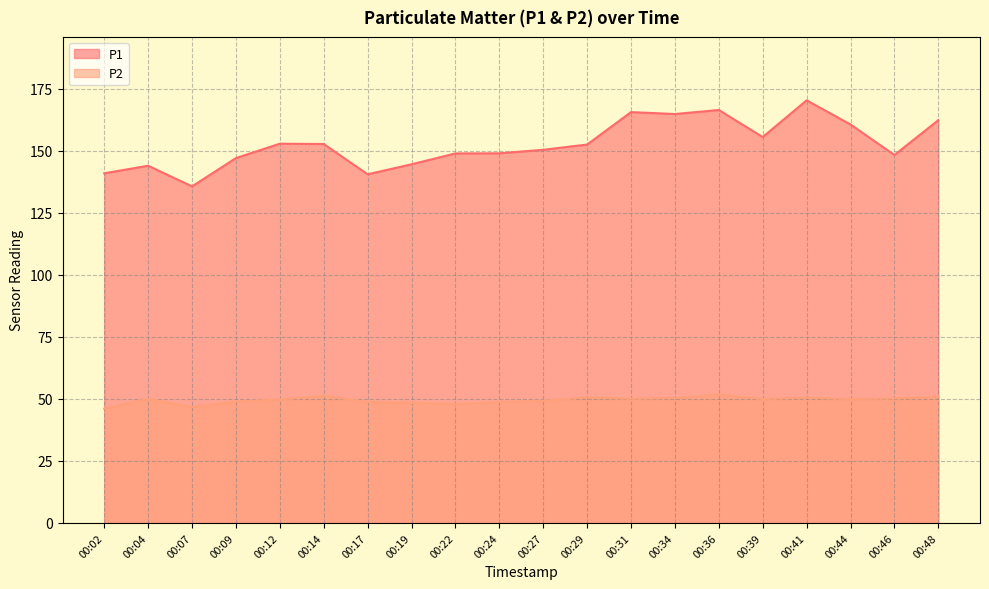

Which series has the largest total across all categories?

P1